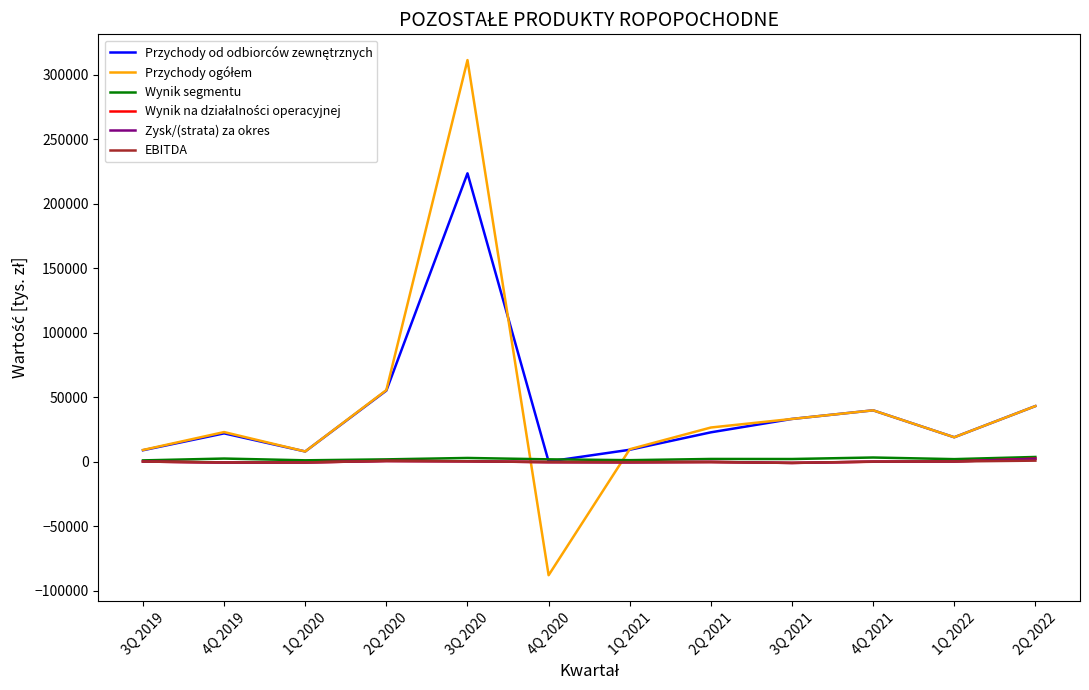

Which category has the highest value across all series?

3Q 2020